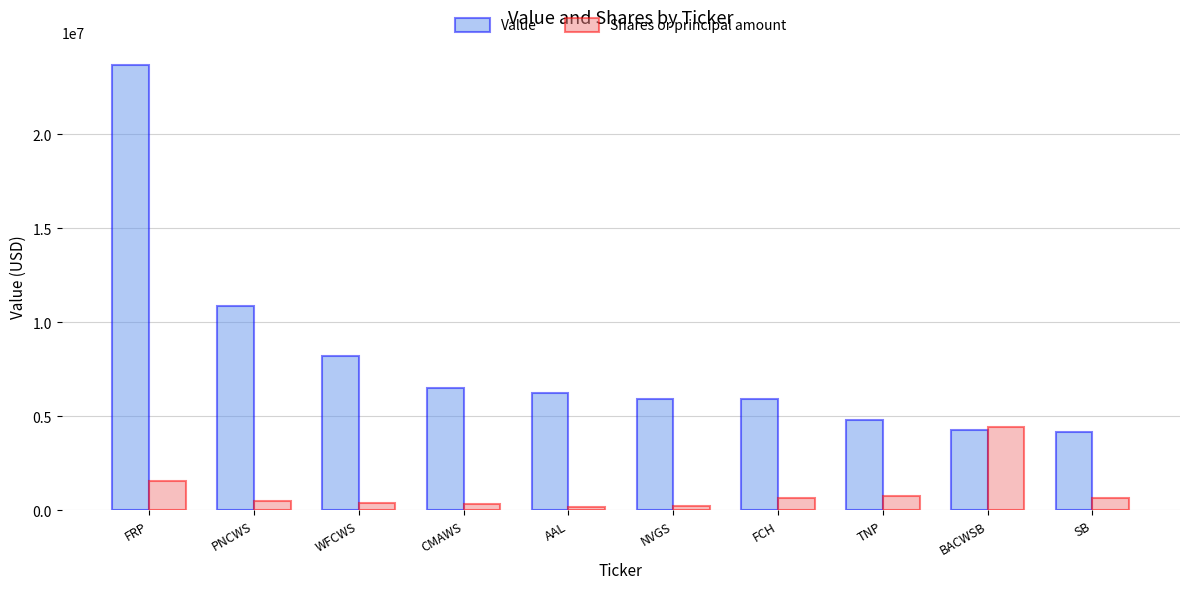

The value of Value at PNCWS is 5298224. True or false?

False